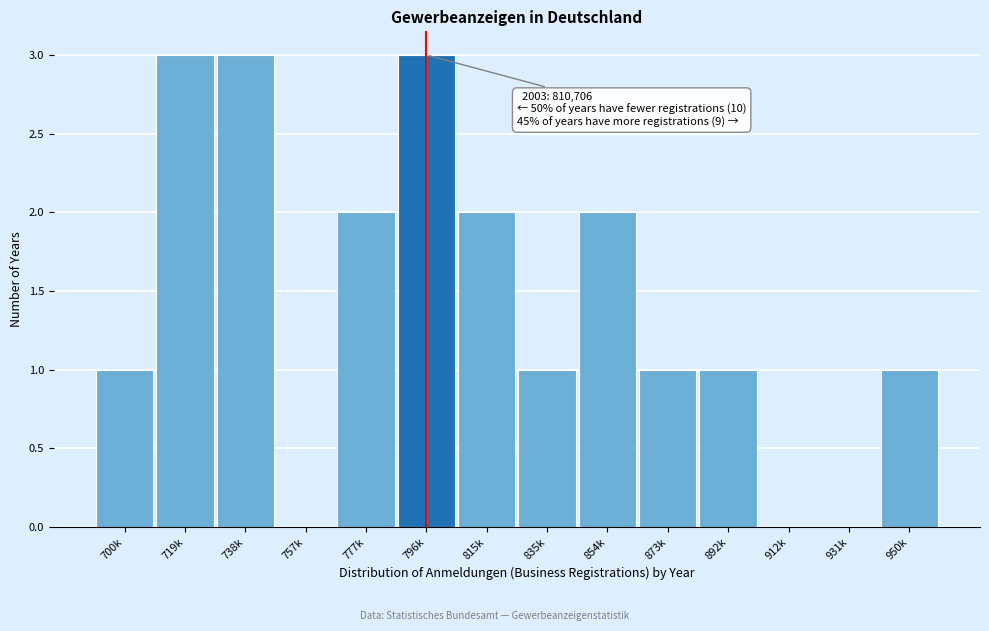

Reading left to right, what are all the values shown in this chart?

700k=1	719k=3	738k=3	757k=0	777k=2	796k=3	815k=2	835k=1	854k=2	873k=1	892k=1	912k=0	931k=0	950k=1